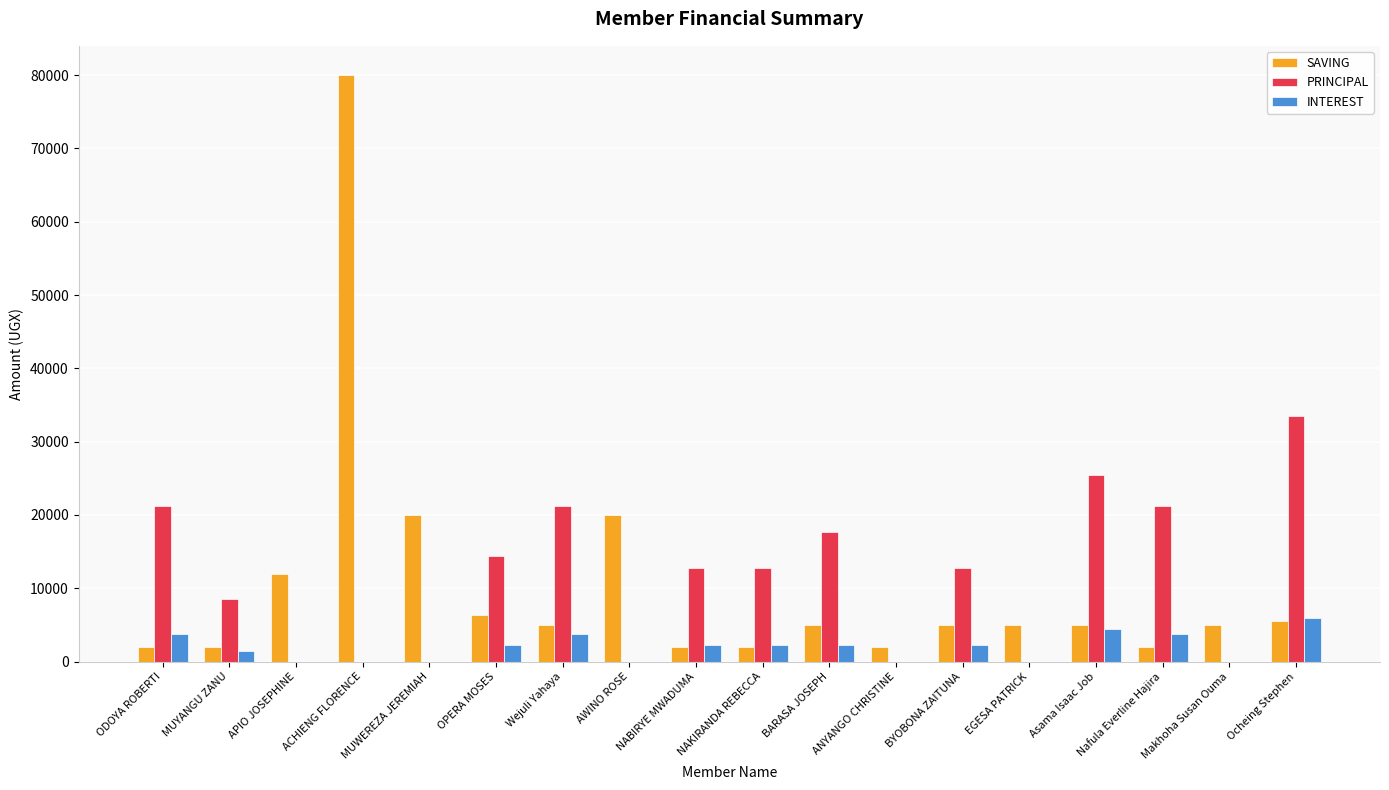

Which category has the highest value across all series?

ACHIENG FLORENCE